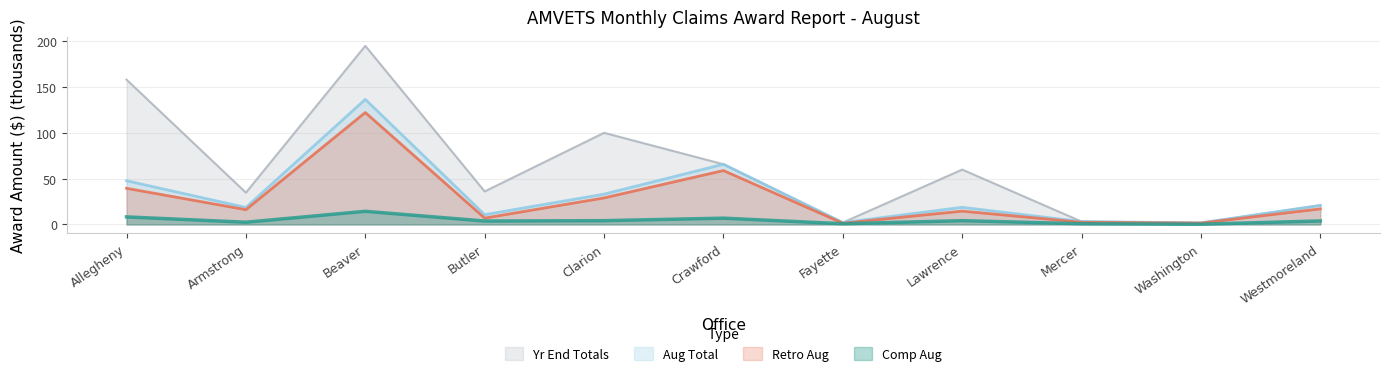

What is the sum of the Retro Aug values at Mercer and Fayette?

3.7